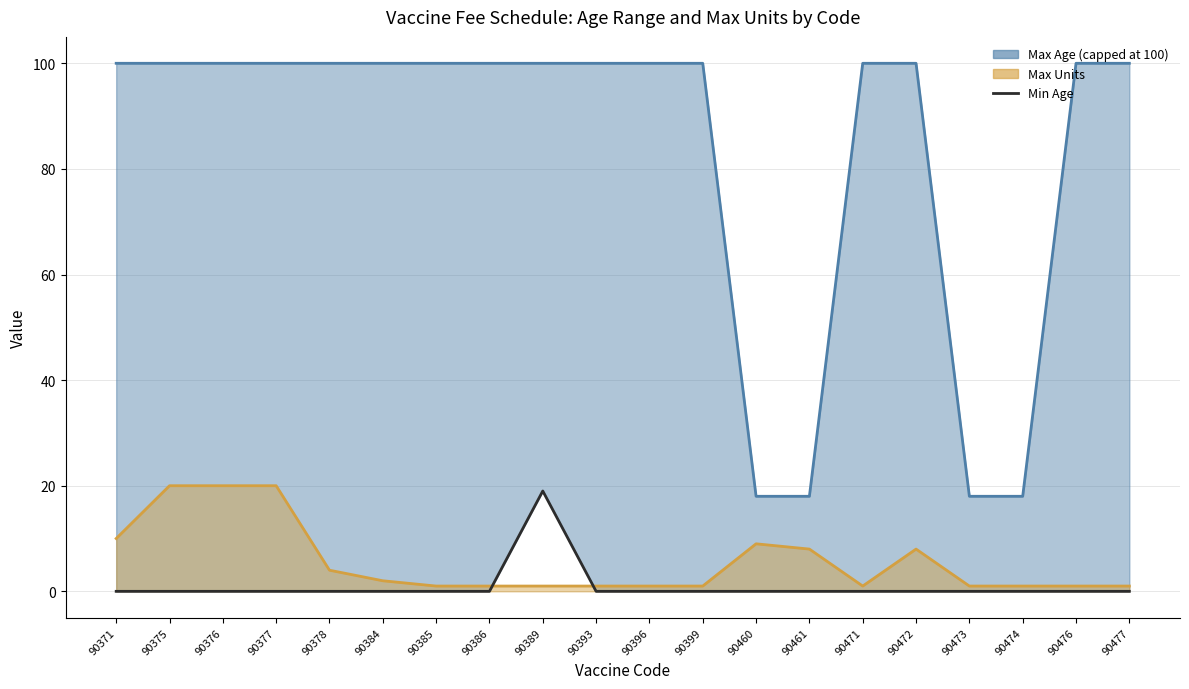

Does the chart display data point markers on the line(s)?

No